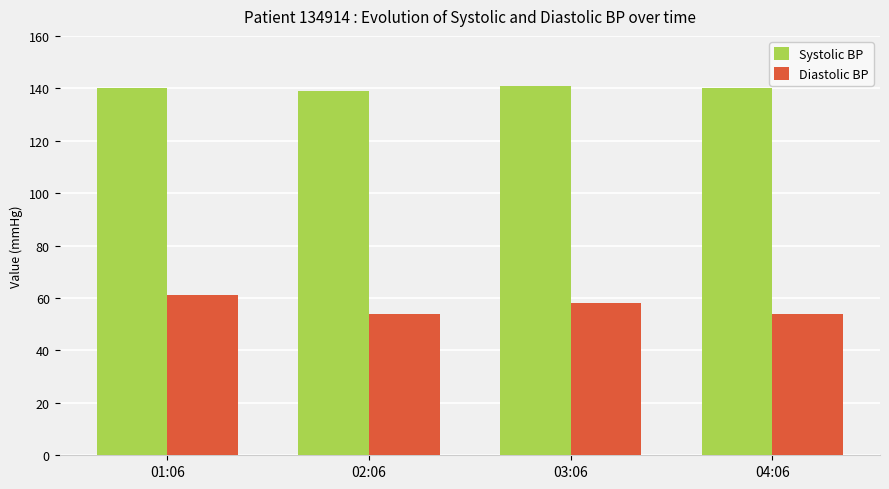

Reading left to right, extract all data points from this chart.

Systolic BP: 140	139	141	140
Diastolic BP: 61	54	58	54